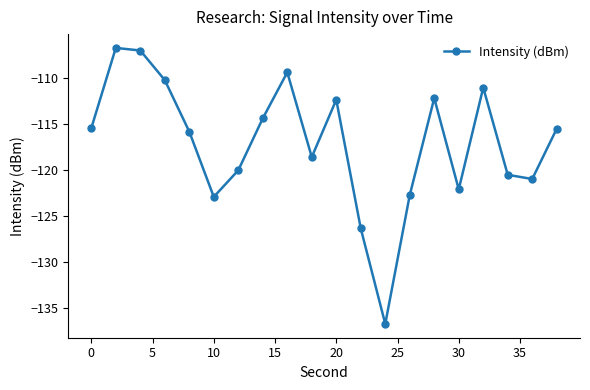

How many series are shown in this chart?

1